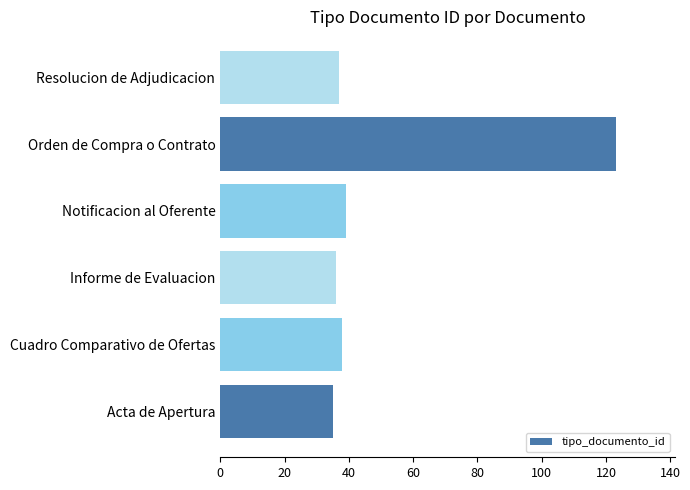

Reading top to bottom, list all the values displayed in this chart.

37	123	39	36	38	35